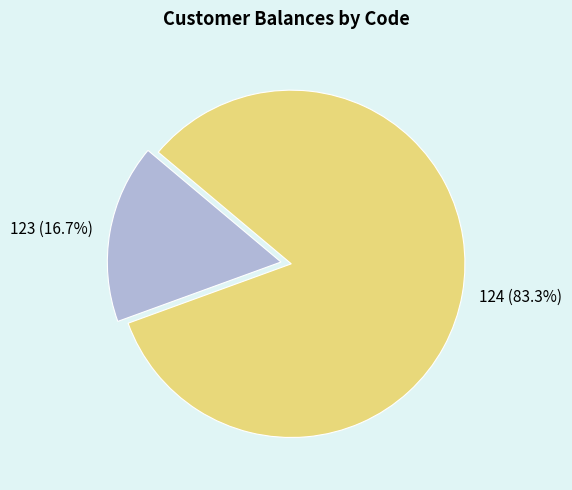

Which category accounts for the majority?

124